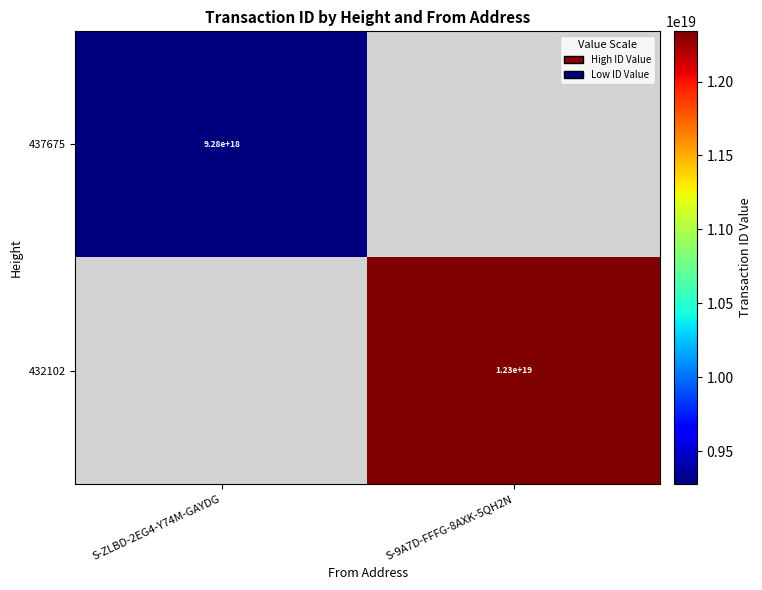

The 432102 series shows 12300000000000000000 at S-9A7D-FFFG-8AXK-5QH2N. True or false?

True